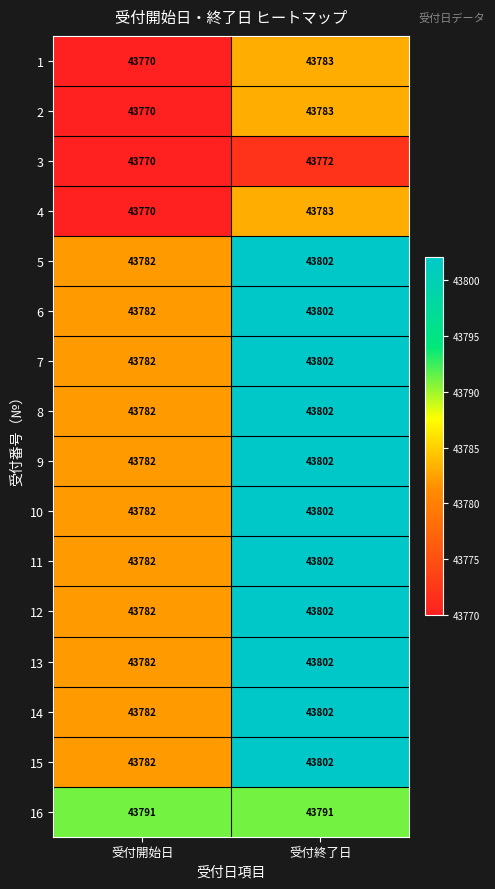

The value of 9 at 受付開始日 is 19784. True or false?

False